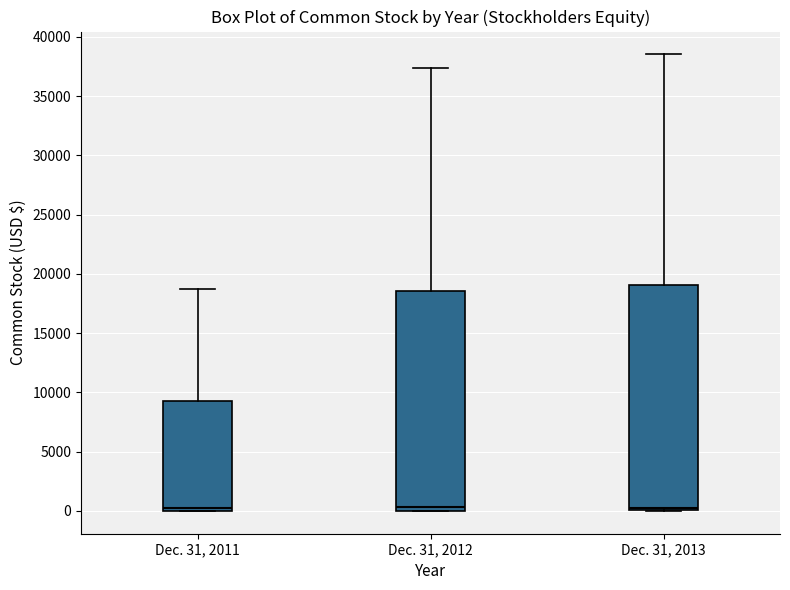

Where is the upper edge of the box for Dec. 31, 2013 on the y-axis? The values are not printed on the chart, so give them approximately, as read against the axis.

19000